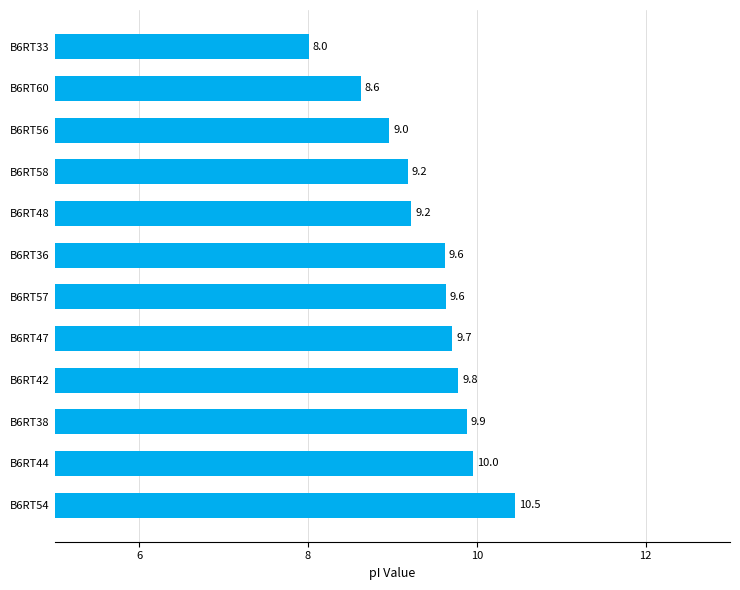

What is the smallest value displayed?

8.0